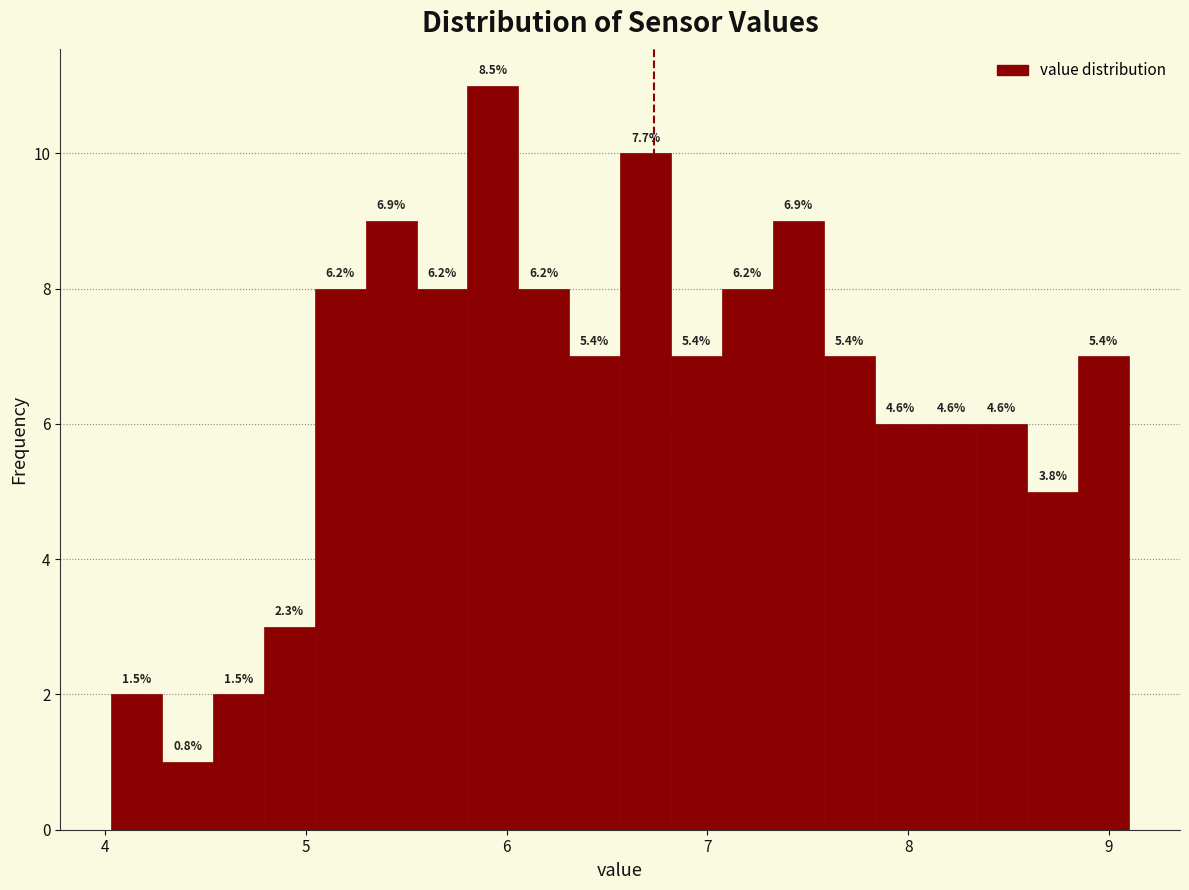

Read against the x-axis, roughly where is the centre of the tallest bar?

5.9